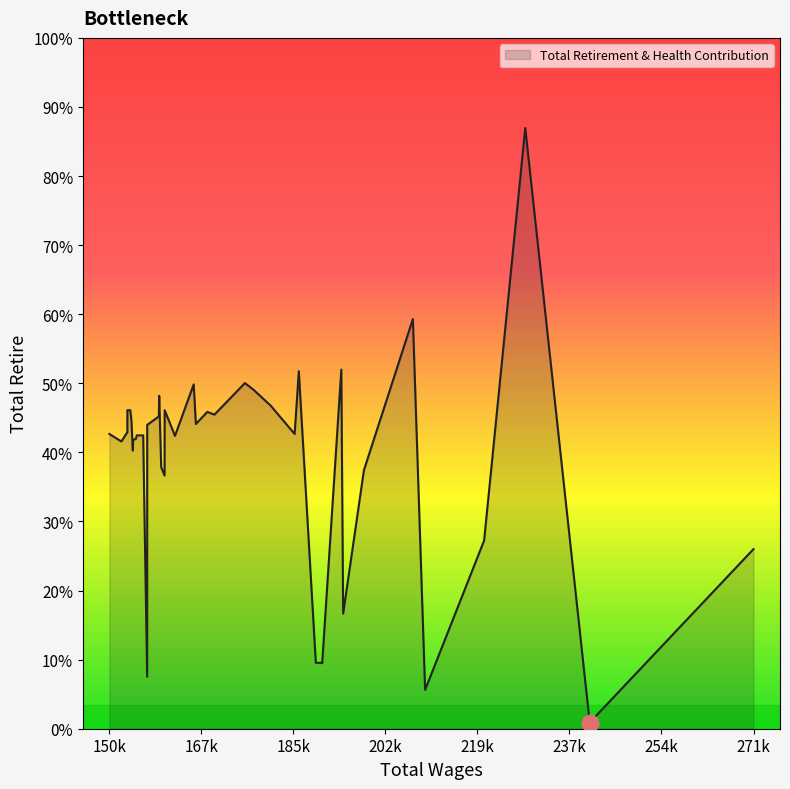

Does the chart display data point markers on the line(s)?

No